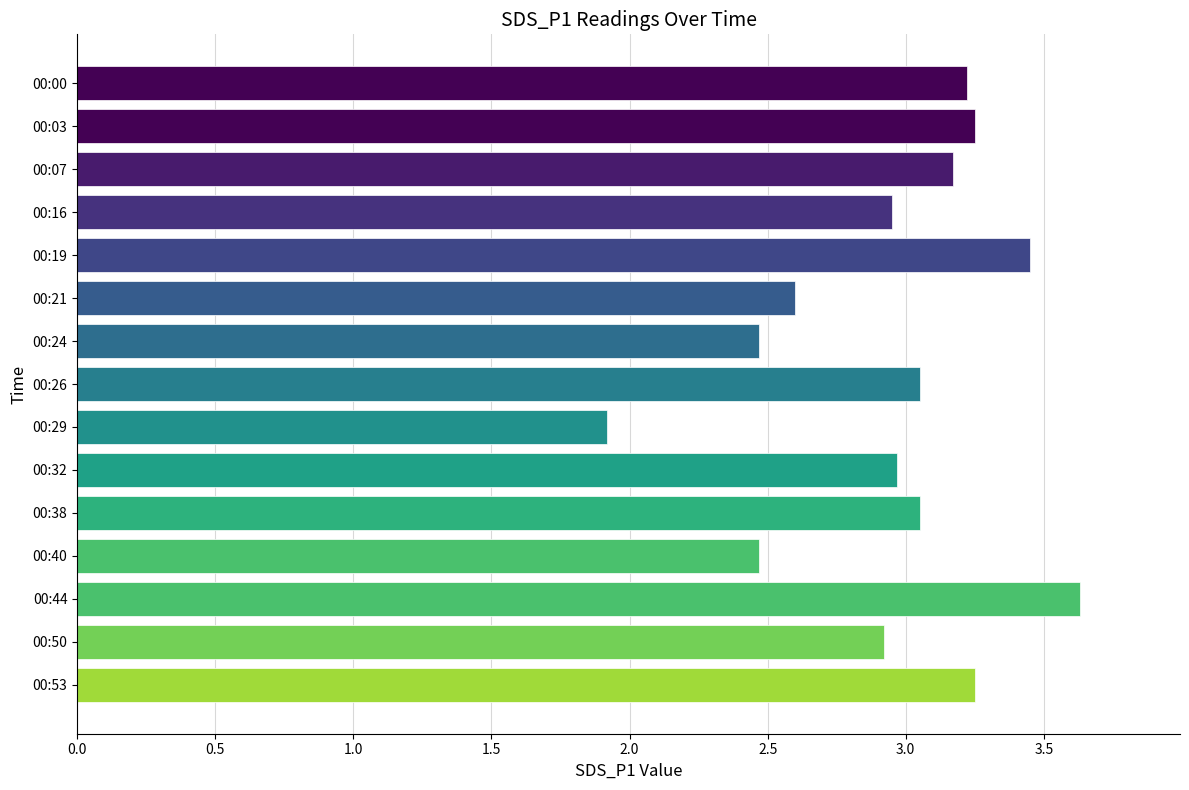

Approximately how many times larger is the value at 00:26 compared to 00:40?

1.2